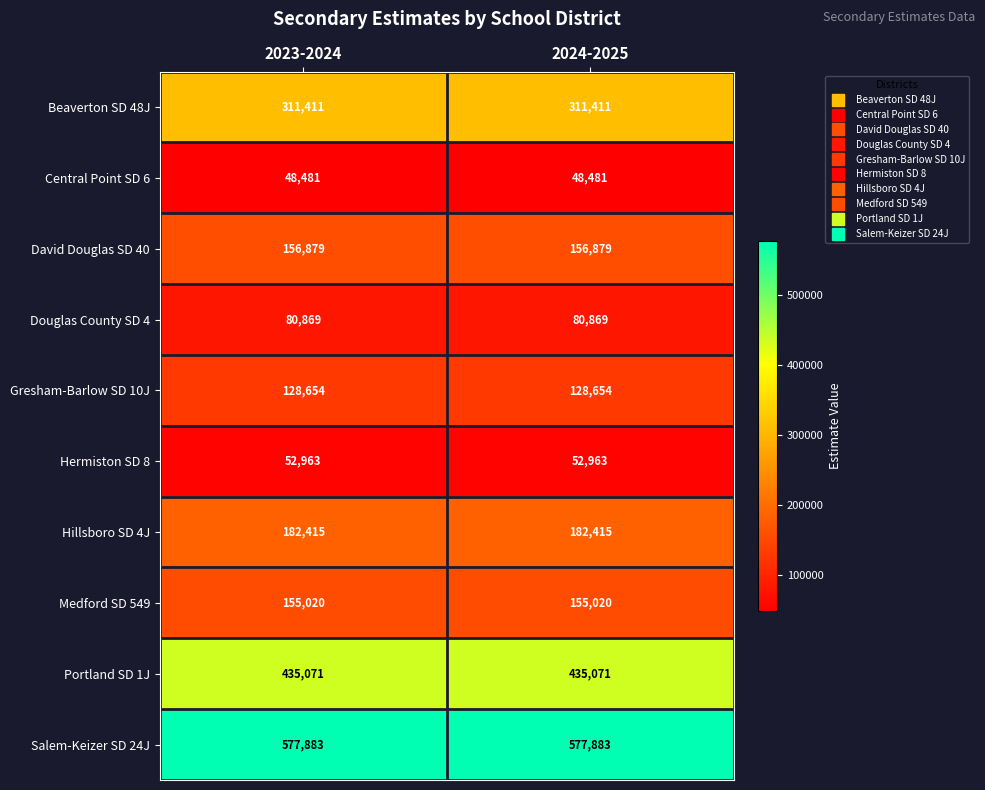

What is the spread (max minus min) of values at 2024-2025?

529402